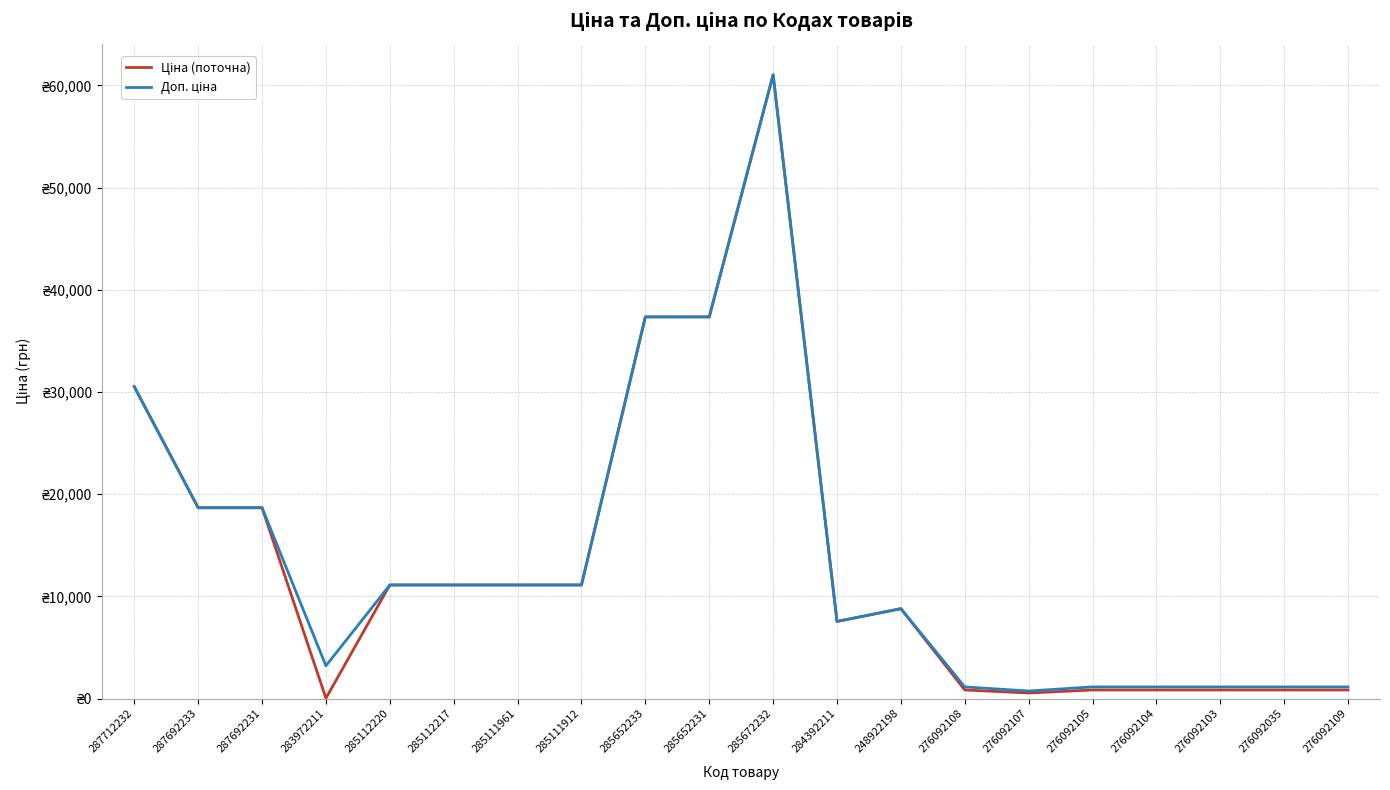

What is the spread (max minus min) of values at 276092109?

299.3